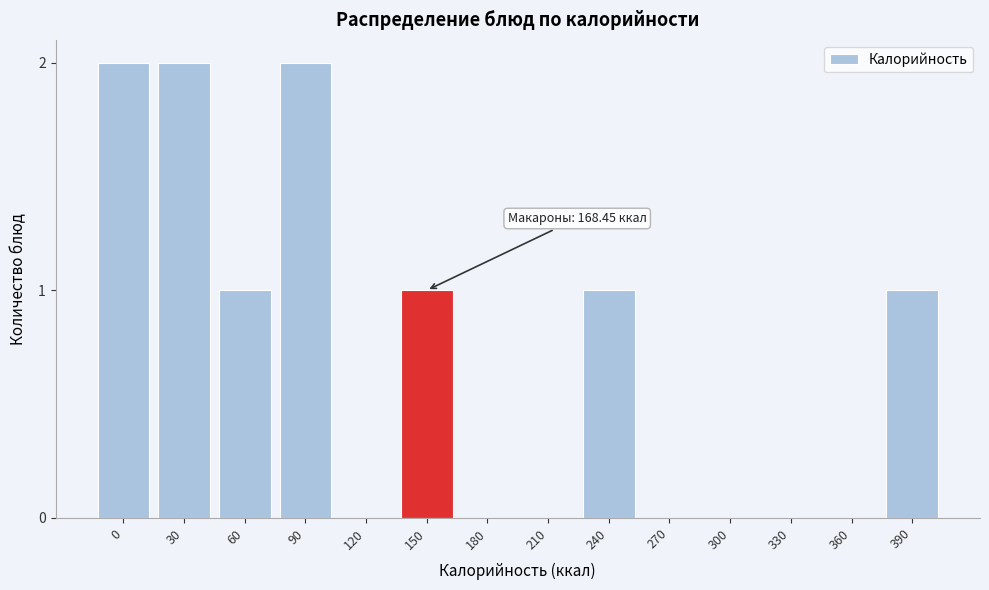

Reading left to right, list all the values displayed in this chart.

0=2	30=2	60=1	90=2	120=0	150=1	180=0	210=0	240=1	270=0	300=0	330=0	360=0	390=1